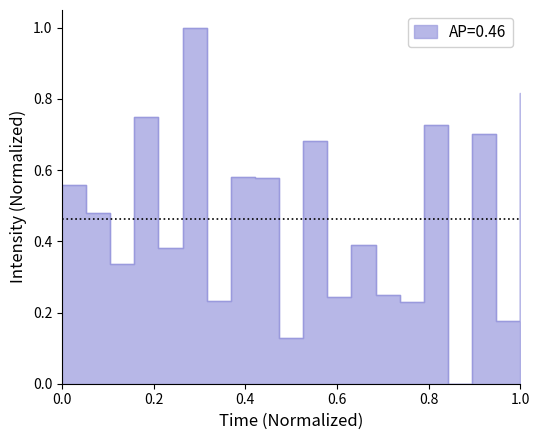

How many data points does each series have?

20